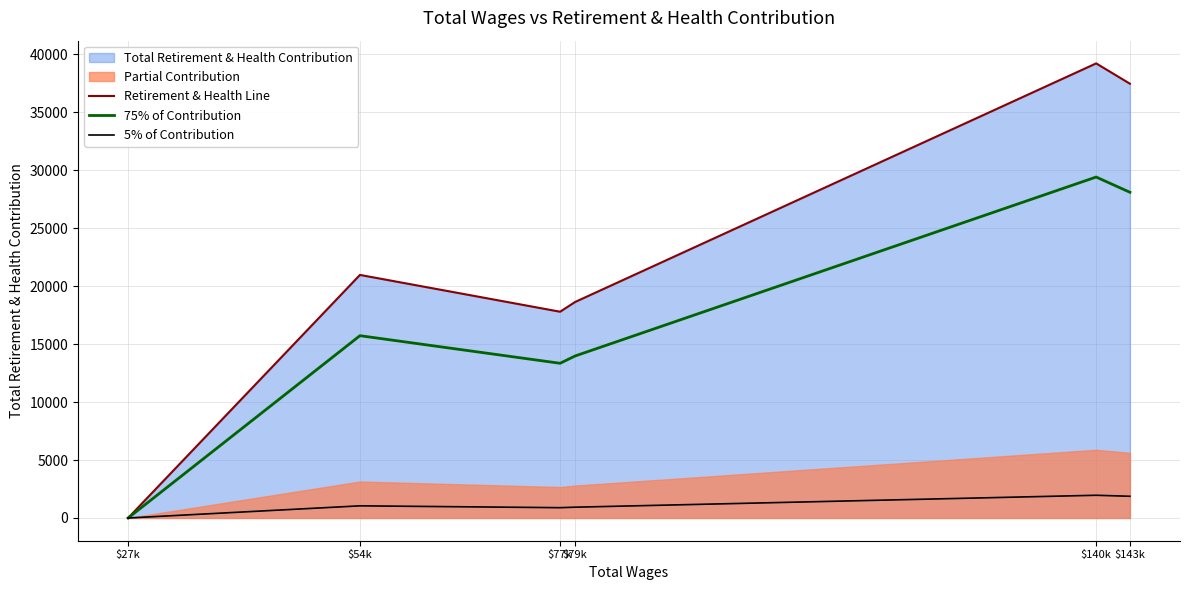

At which label does 75% of Contribution reach its peak?

$140k